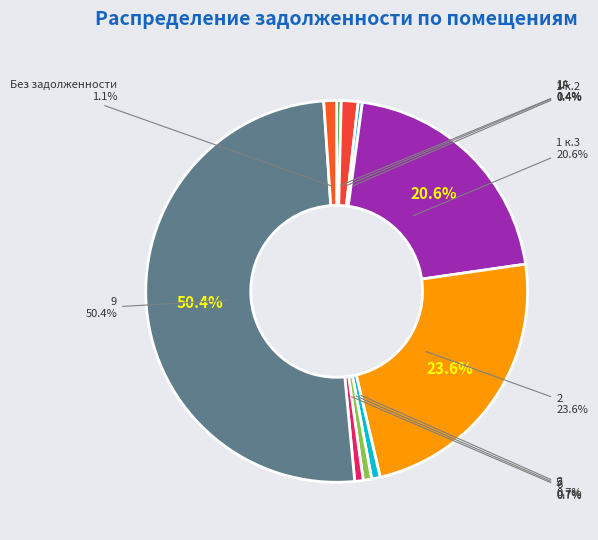

Combined, what portion of the pie is 2 and 6?

24.6%